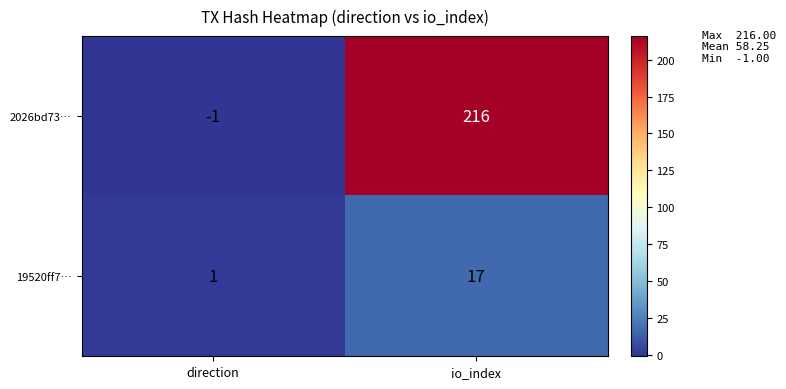

Rank the series at direction from lowest to highest value.

2026bd73…, 19520ff7…